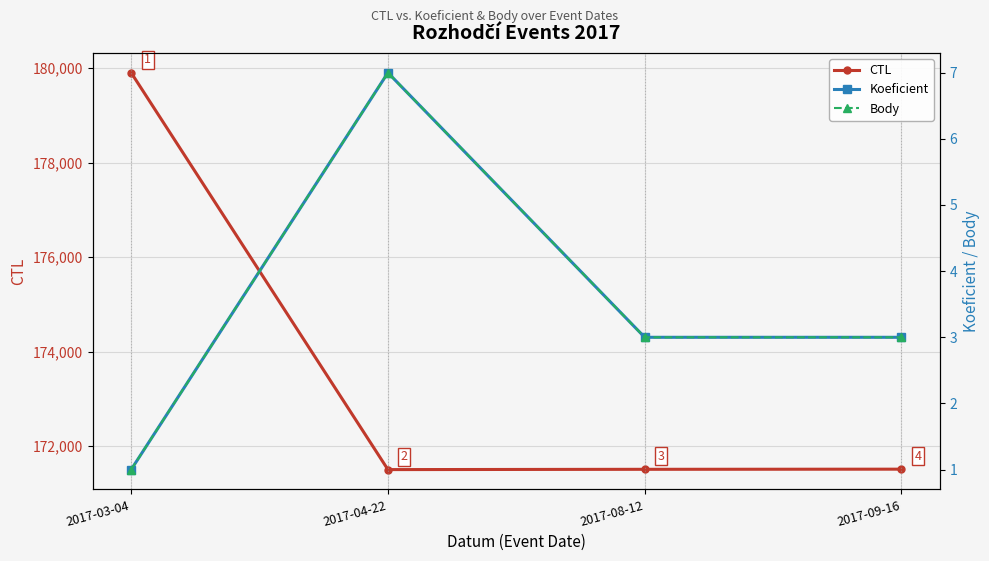

True or false: CTL and Body cross at least once.

False